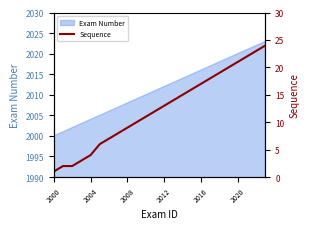

True or false: the data shows 14 at 13.

True